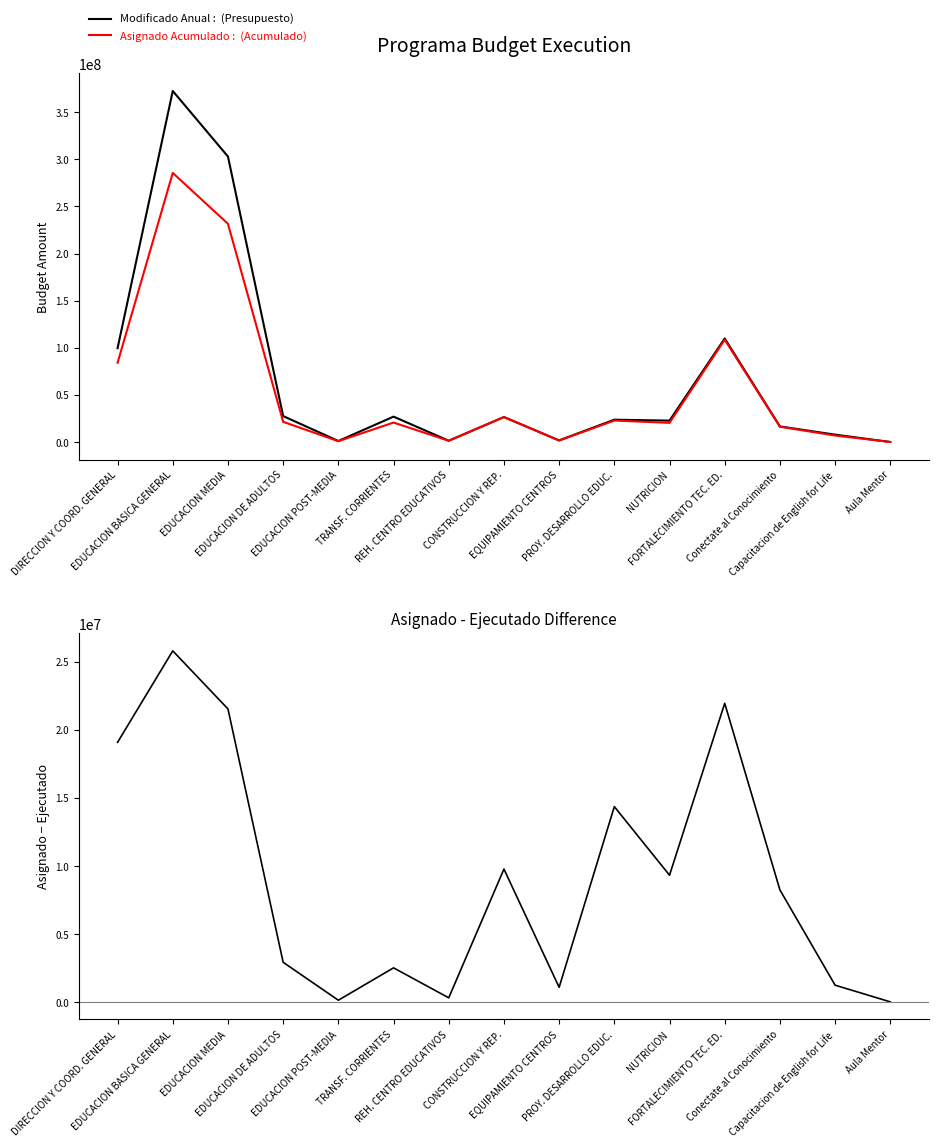

Which has a higher value, FORTALECIMIENTO TEC. ED. or EDUCACION BASICA GENERAL?

EDUCACION BASICA GENERAL